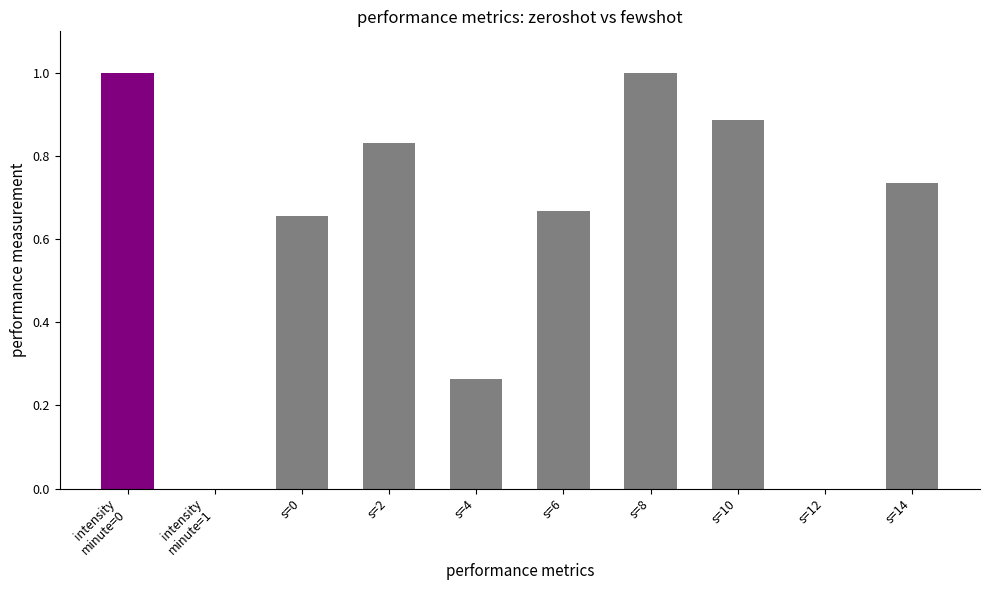

What is the maximum value shown in the chart?

1.0